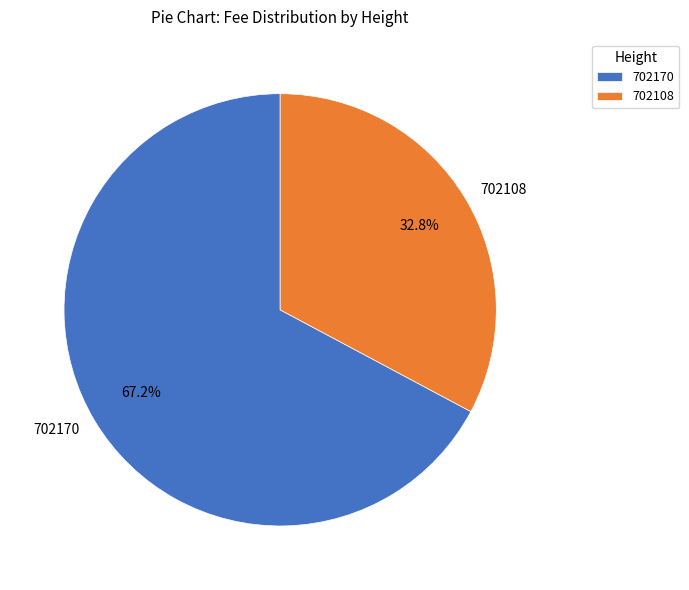

Does 702170 account for over 50% of the chart?

Yes